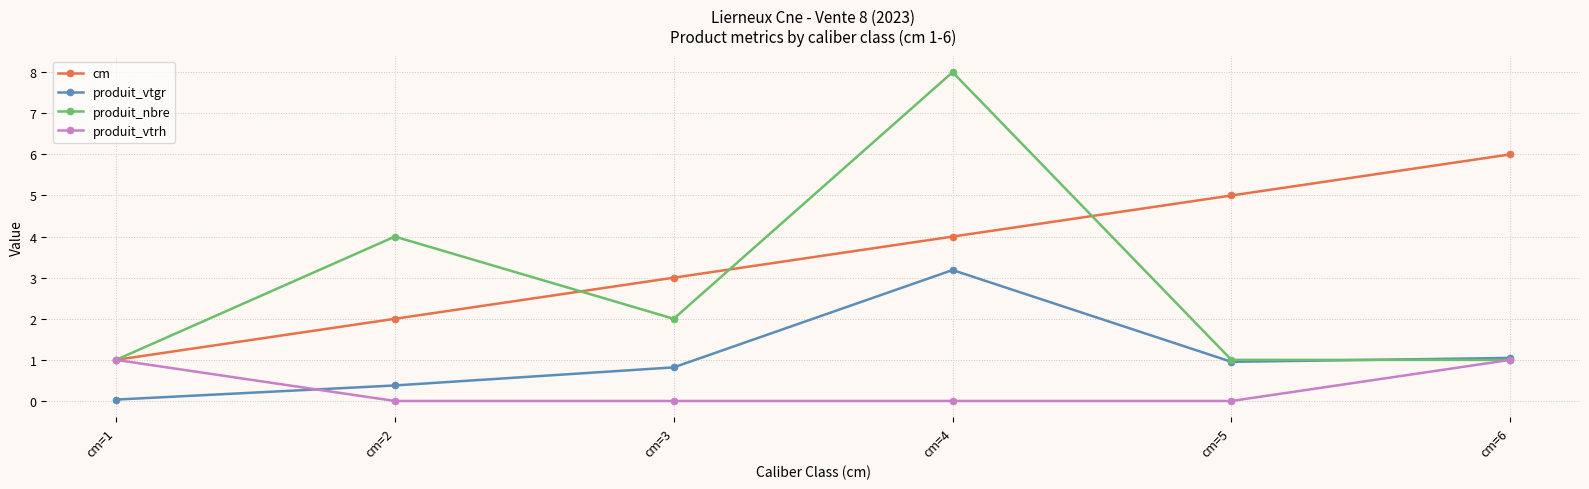

How many lines are shown in the chart?

4